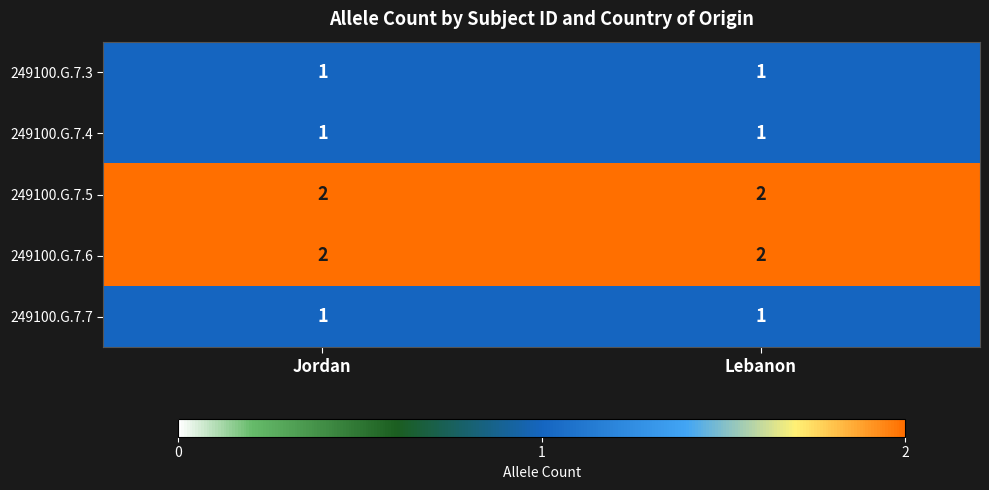

At how many categories does at least one series exceed 1?

2